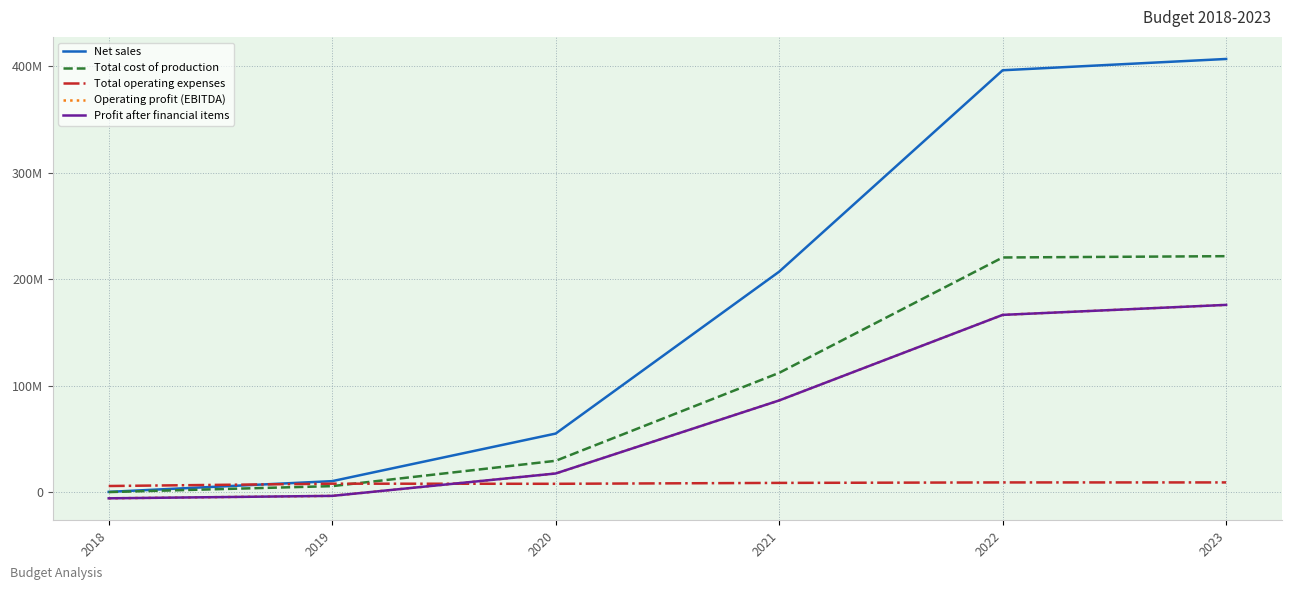

True or false: Profit after financial items and Total cost of production cross at least once.

False